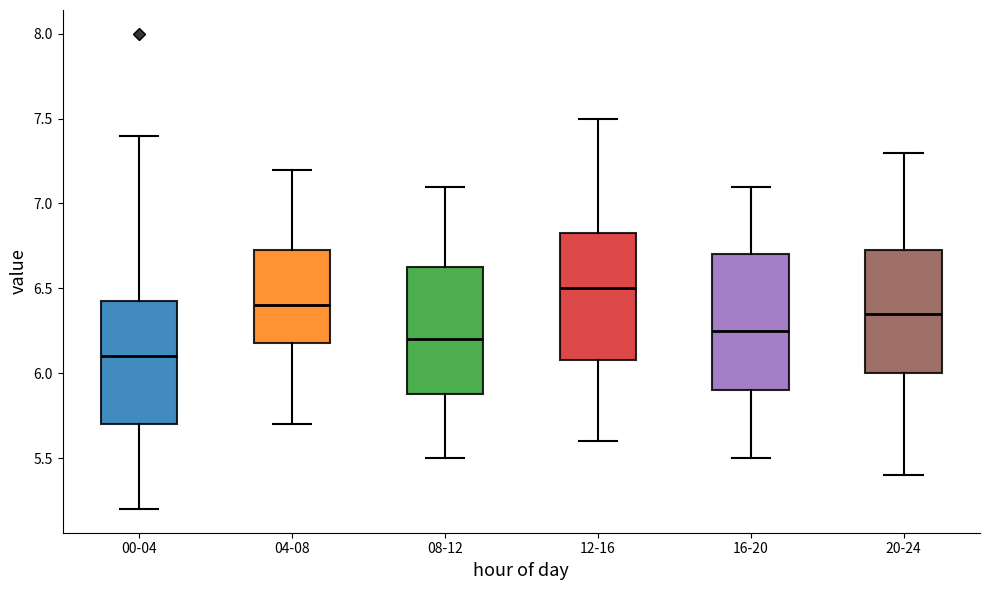

Reading left to right, read every box against the y-axis: the position of its median line, the range the box covers, and the ends of its whiskers. The values are not printed on the chart, so give them approximately, as read against the axis.

00-04: median 6.10, box 5.70 to 6.45, whiskers 5.20 to 7.40
04-08: median 6.40, box 6.20 to 6.75, whiskers 5.70 to 7.20
08-12: median 6.20, box 5.90 to 6.65, whiskers 5.50 to 7.10
12-16: median 6.50, box 6.10 to 6.85, whiskers 5.60 to 7.50
16-20: median 6.25, box 5.90 to 6.70, whiskers 5.50 to 7.10
20-24: median 6.35, box 6.00 to 6.75, whiskers 5.40 to 7.30